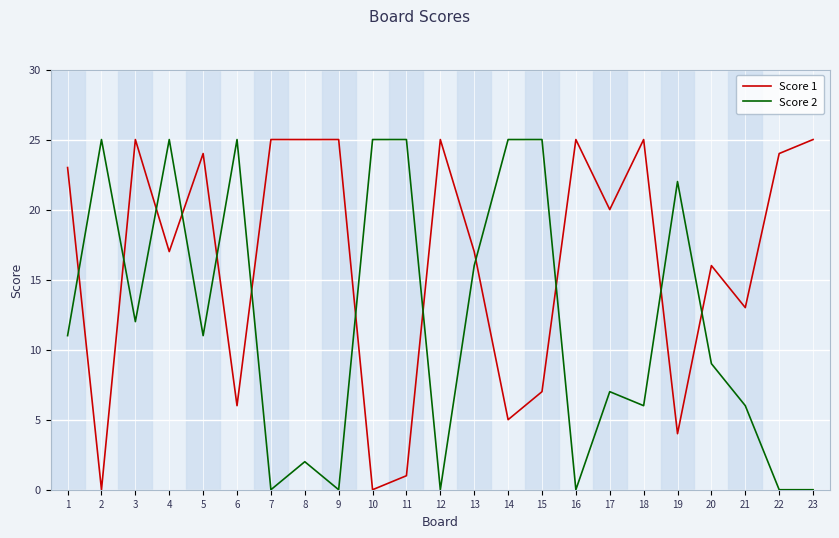

Which series ends up on top after the final intersection of Score 1 and Score 2?

Score 1